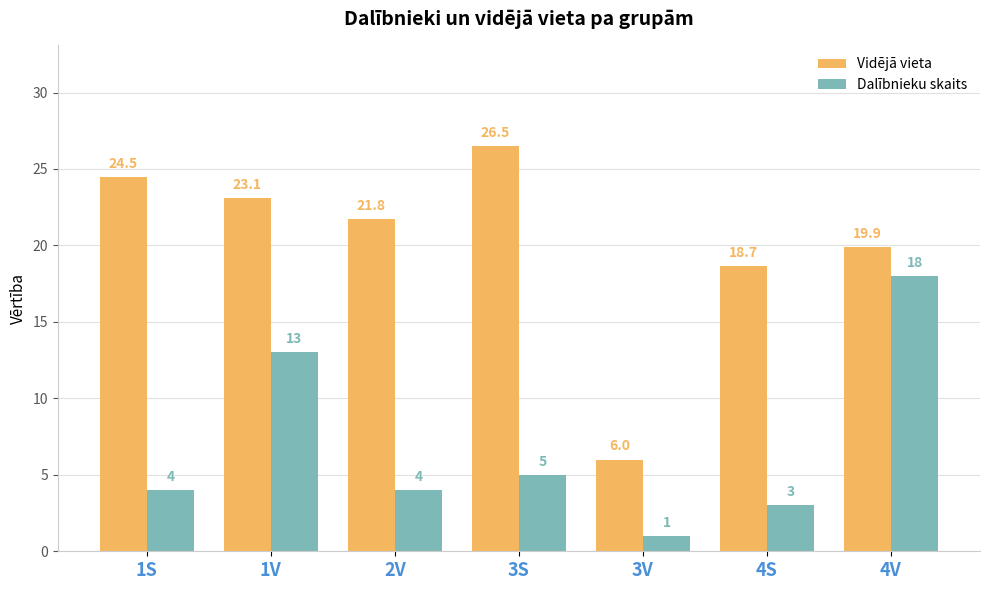

At which category is the sum across all series the highest?

4V